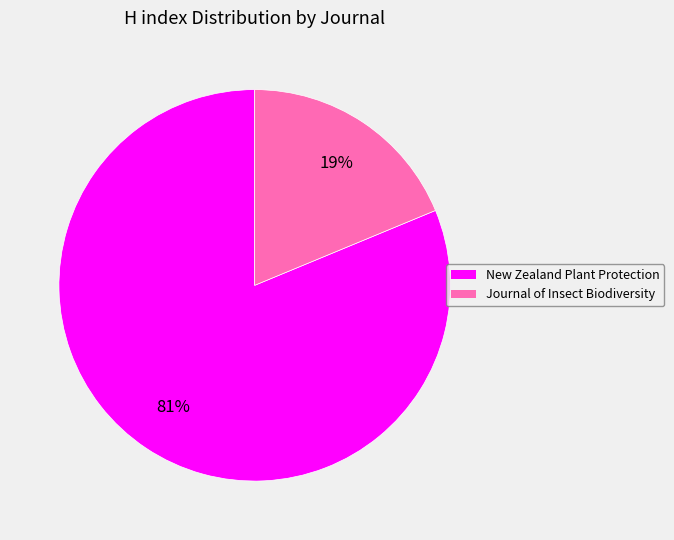

Does New Zealand Plant Protection account for over 50% of the chart?

Yes